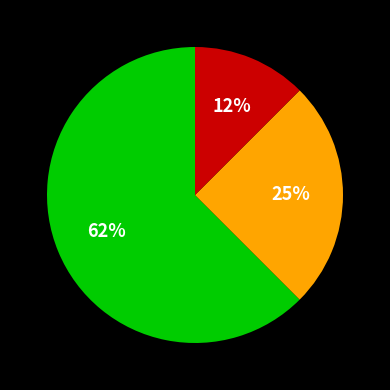

Does any single category account for the majority?

Yes